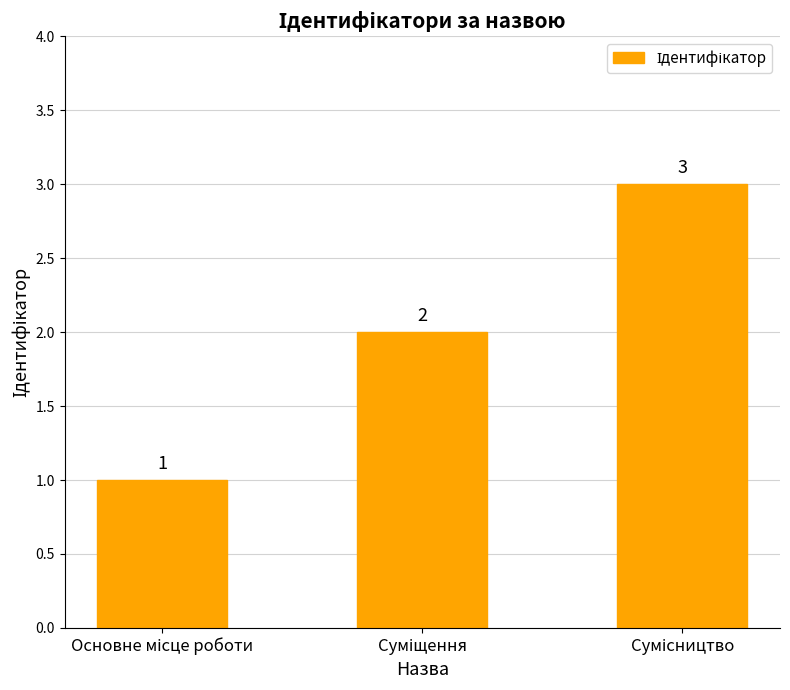

What is the greatest value displayed?

3